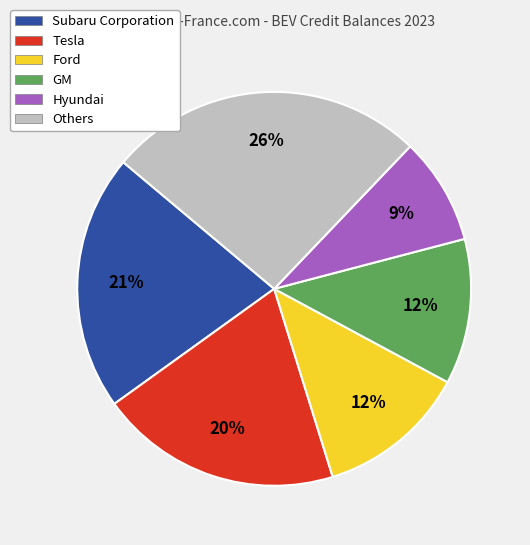

Does Ford account for over 50% of the chart?

No